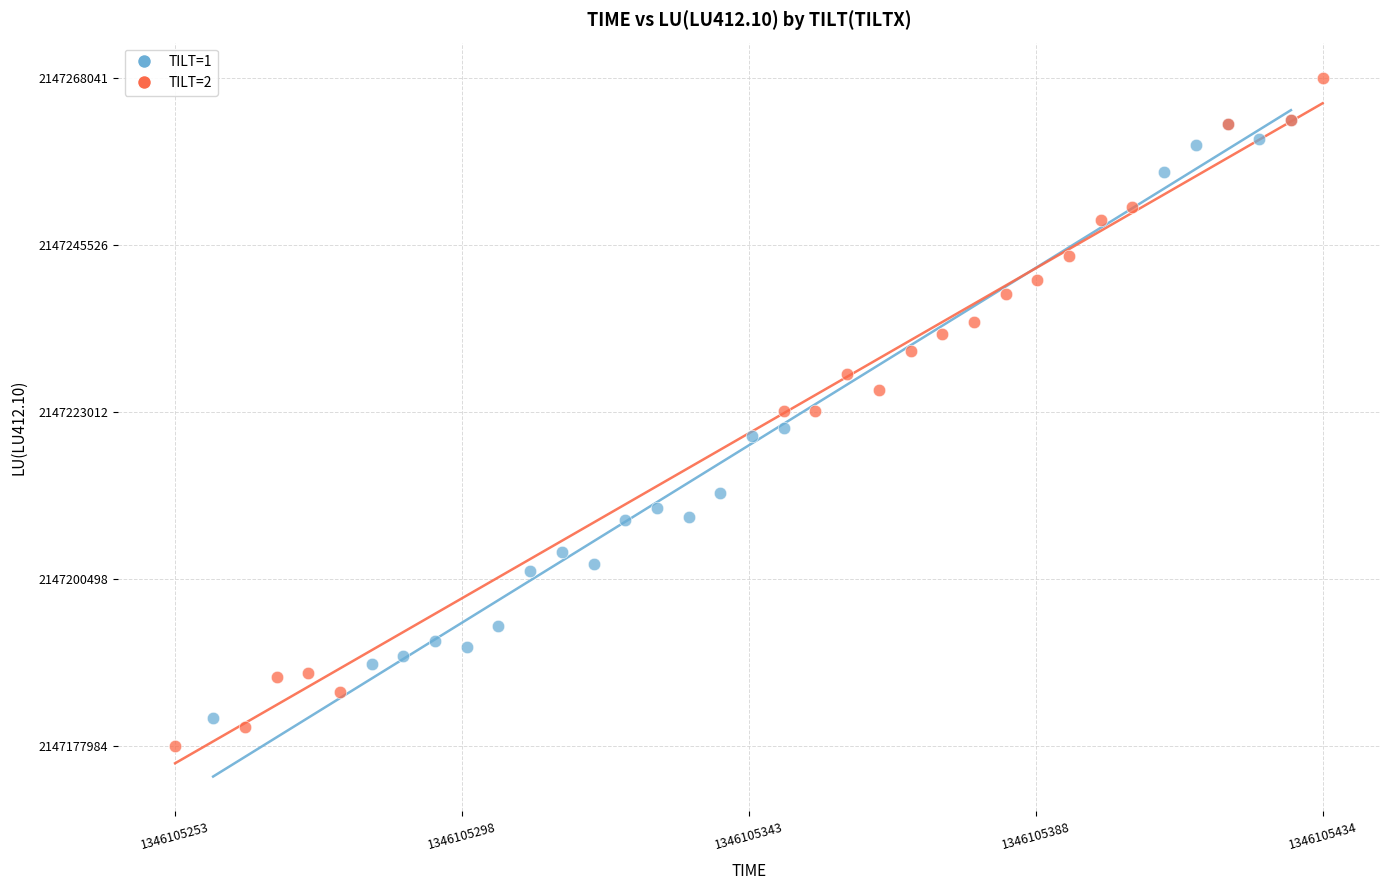

Which series contains the lowest Y value?

TILT=2